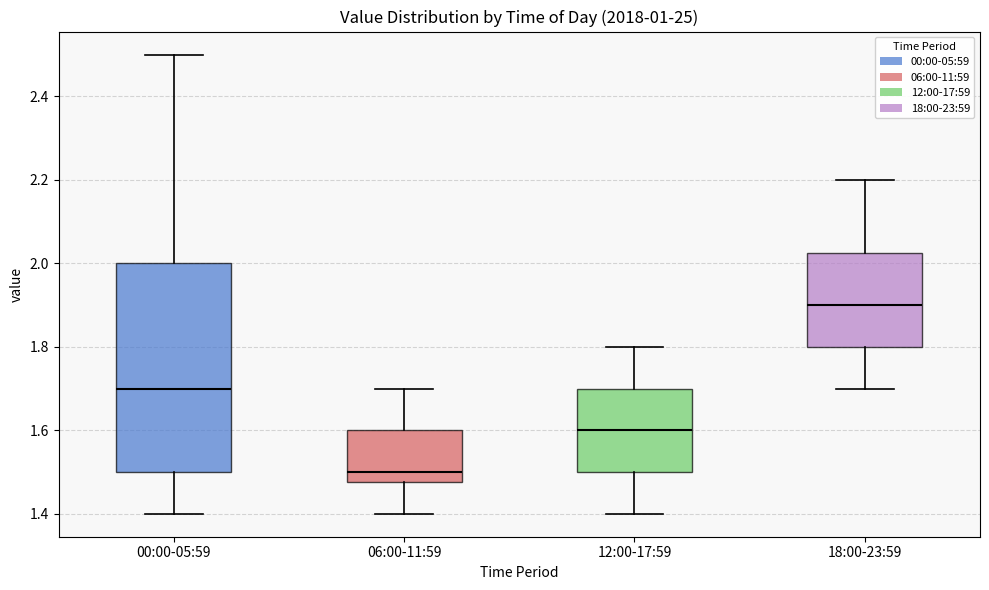

Where is the lower edge of the box for 00:00-05:59 on the y-axis? The values are not printed on the chart, so give them approximately, as read against the axis.

1.50